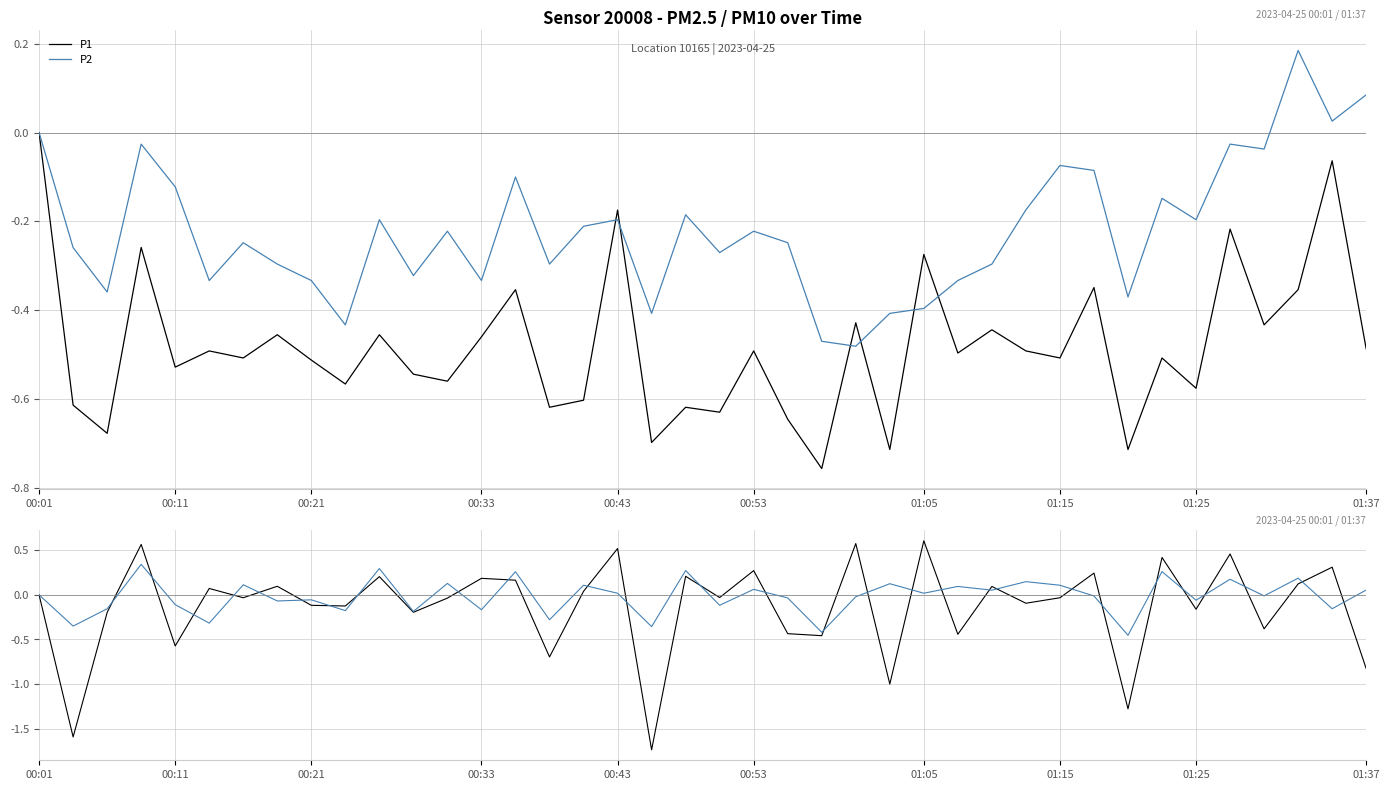

Is the value of P1 at 00:01 greater than the value of P2 at 28?

No